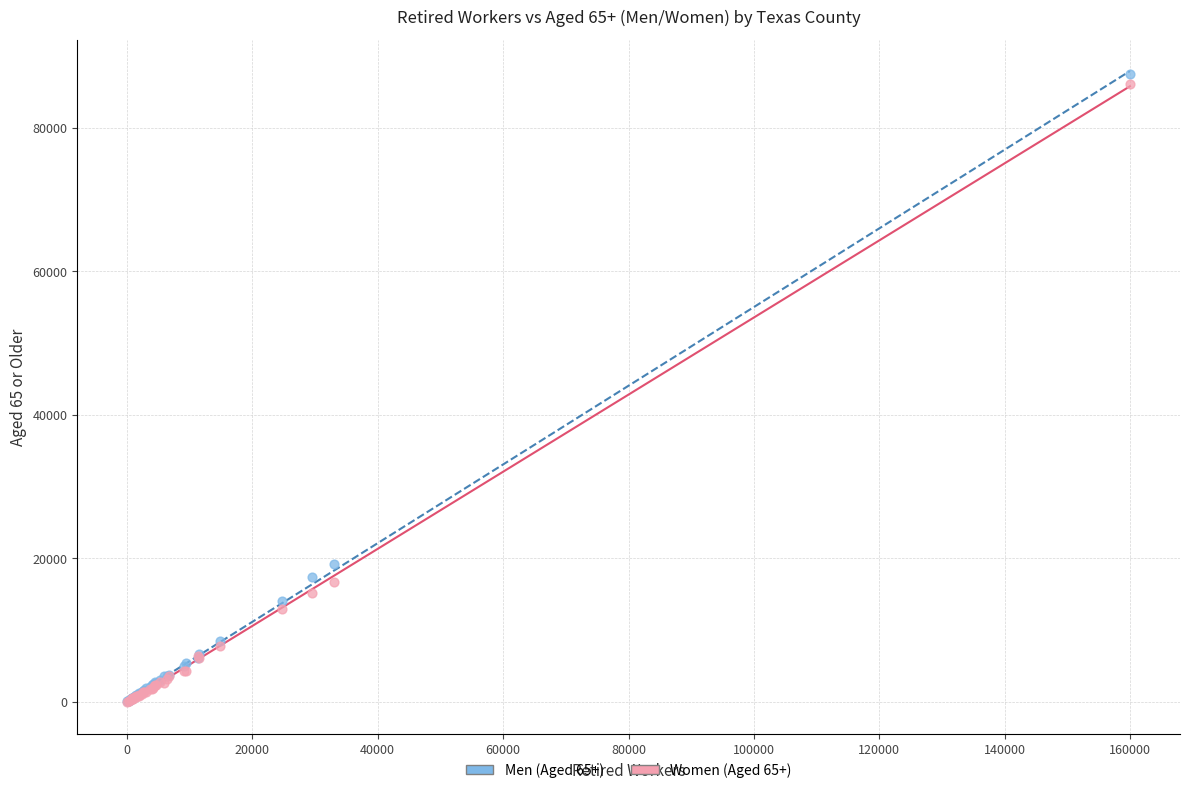

Across all series, what Y value is closest to 43782?

19296